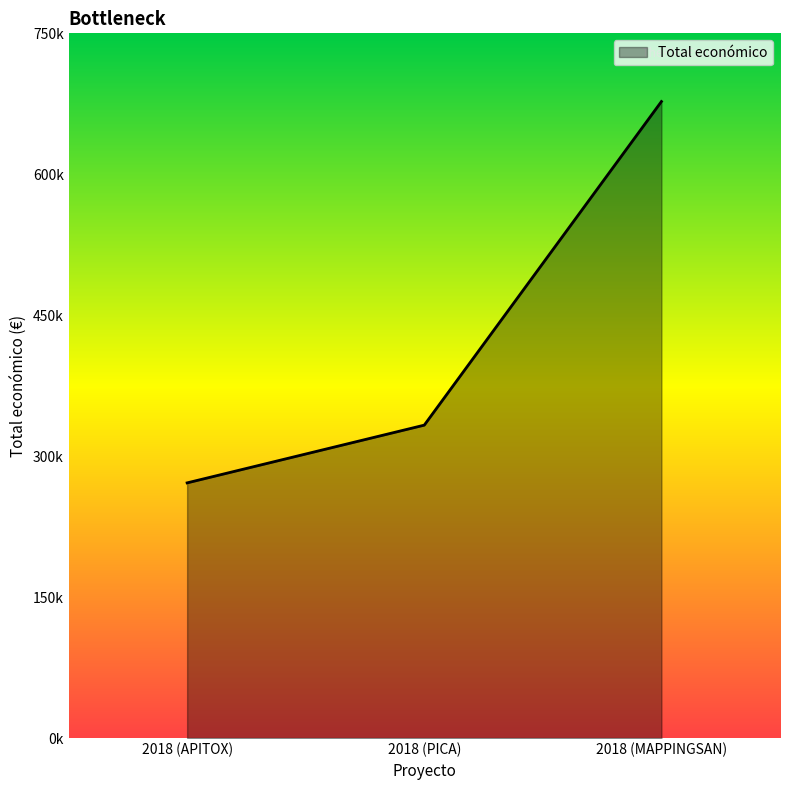

True or false: the data shows 345994 at 2018 (MAPPINGSAN).

False